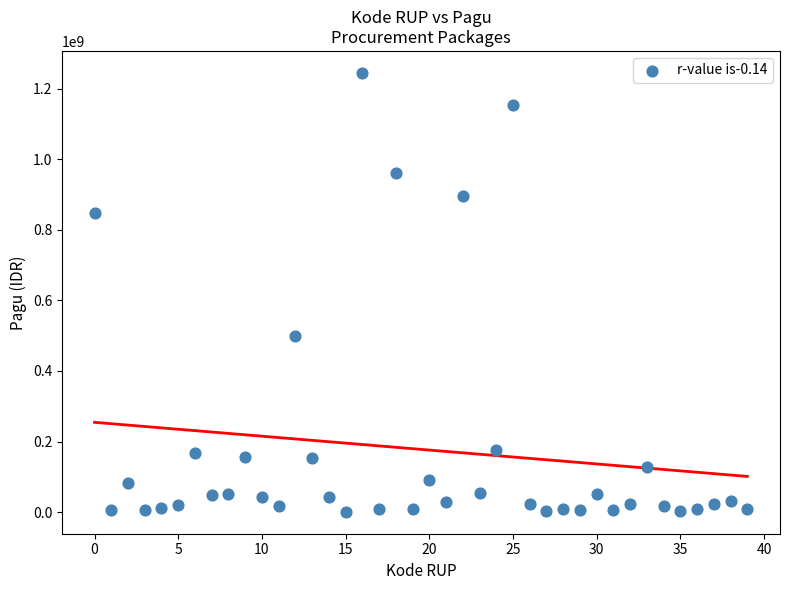

What is the range of Y values (max minus min)?

1244080000